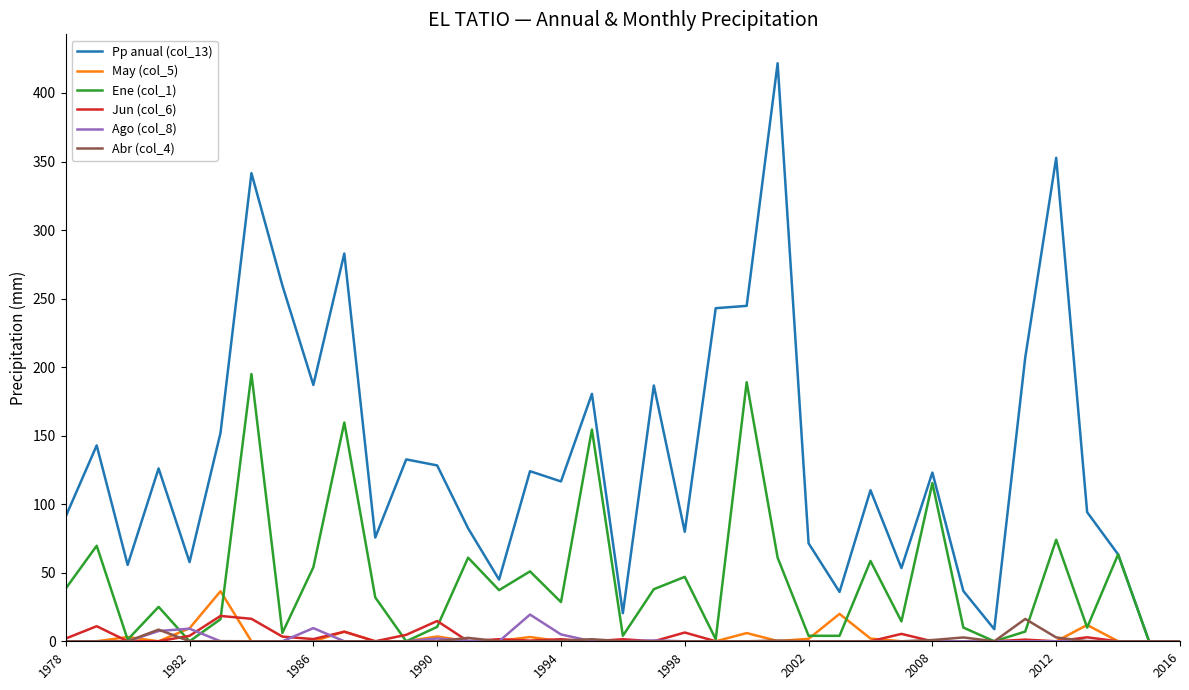

Rank the series by their maximum value, from lowest to highest.

Abr (col_4), Jun (col_6), Ago (col_8), May (col_5), Ene (col_1), Pp anual (col_13)